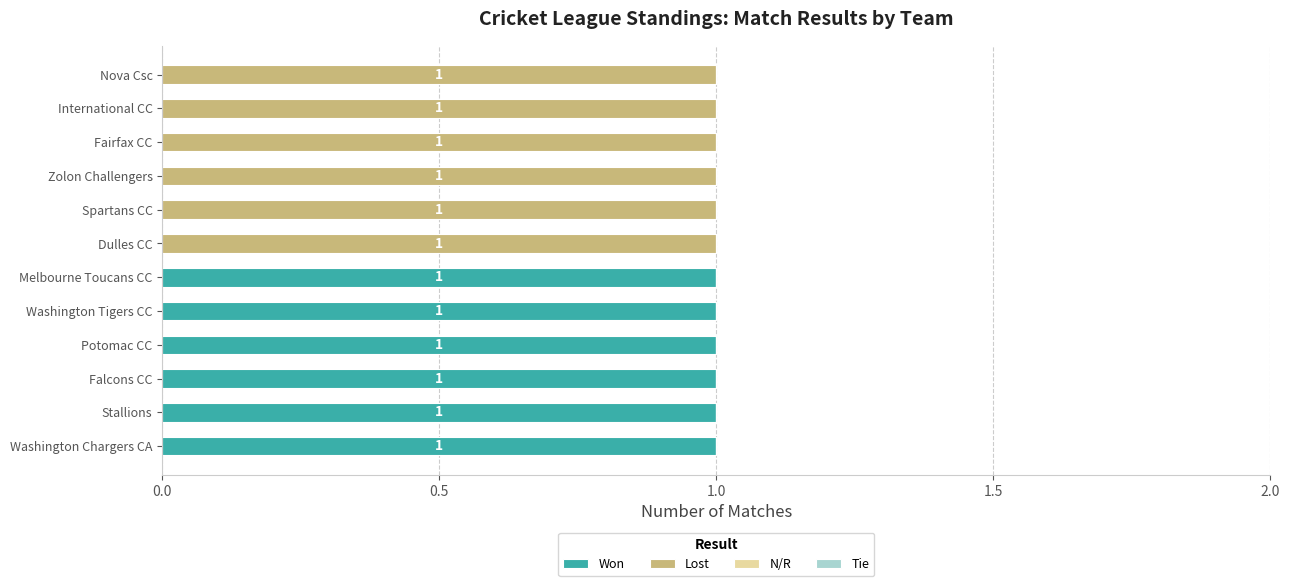

What is the sum of all Won values?

6